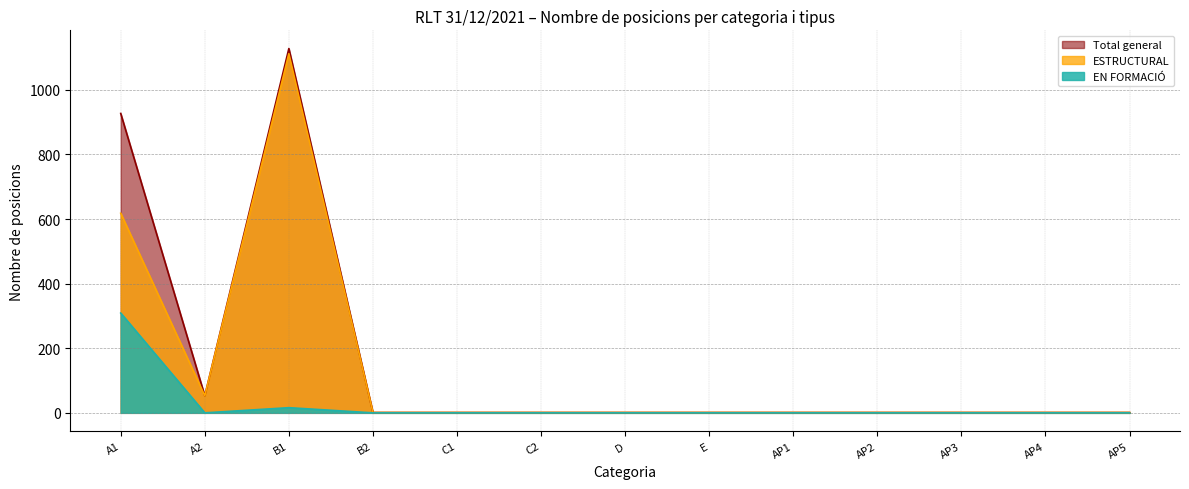

What are all the series names shown in the legend?

Total general, ESTRUCTURAL, EN FORMACIÓ